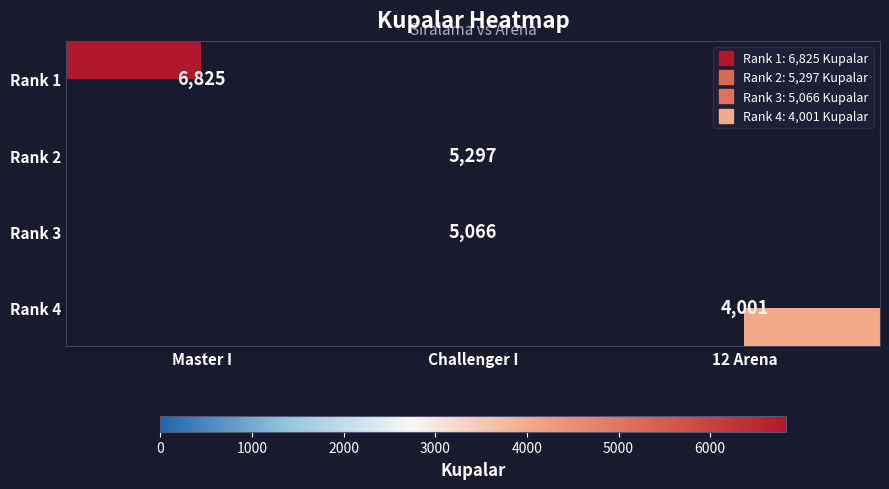

Count the number of categories in the chart.

3